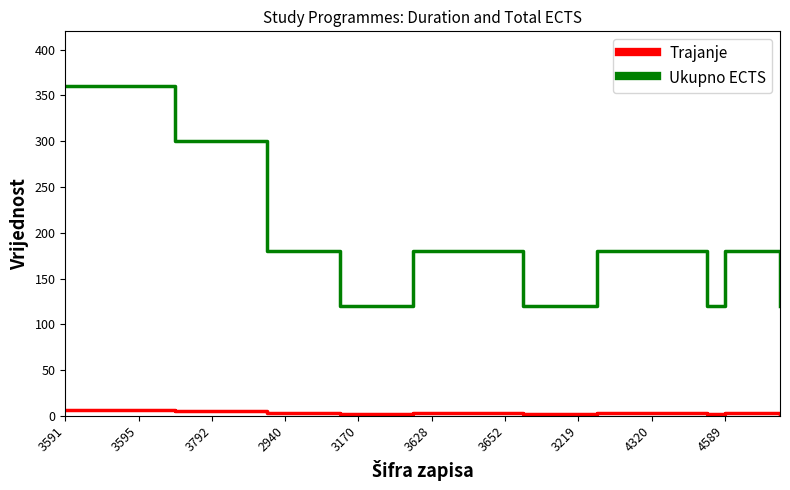

Which series has the largest total across all categories?

Ukupno ECTS